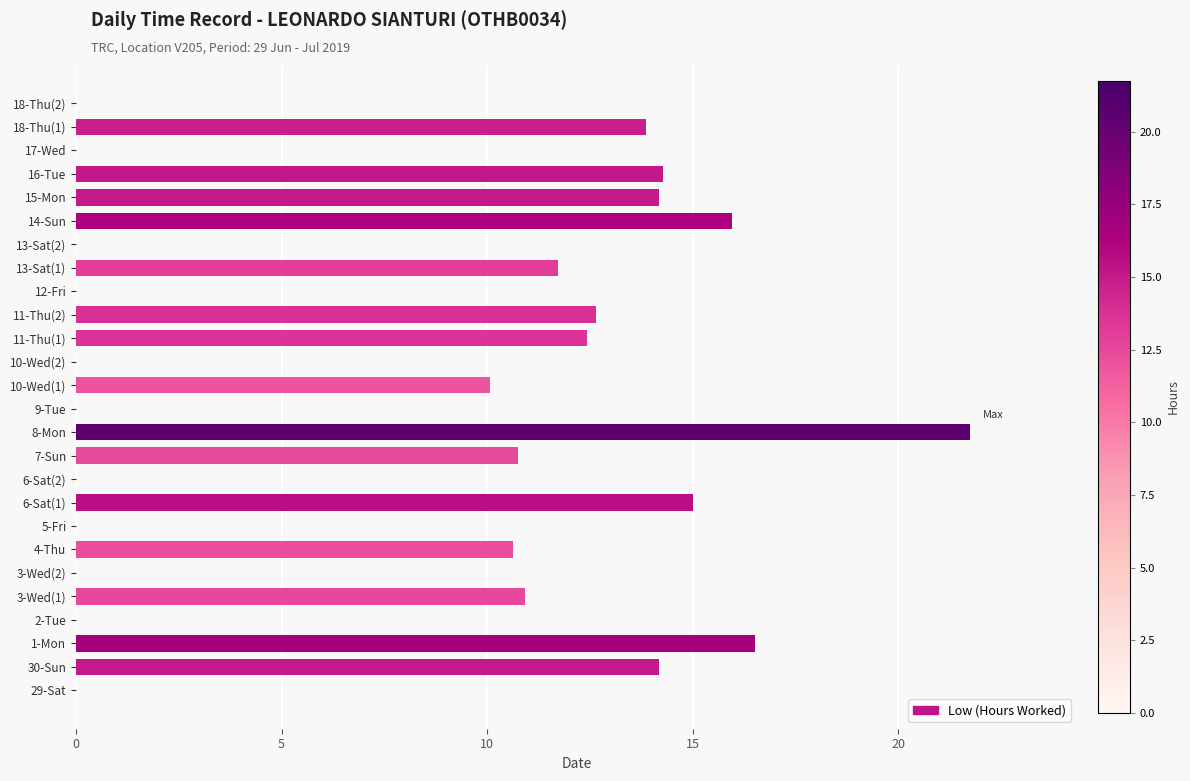

Is it true that the value at 6-Sat(1) is 15.0?

True